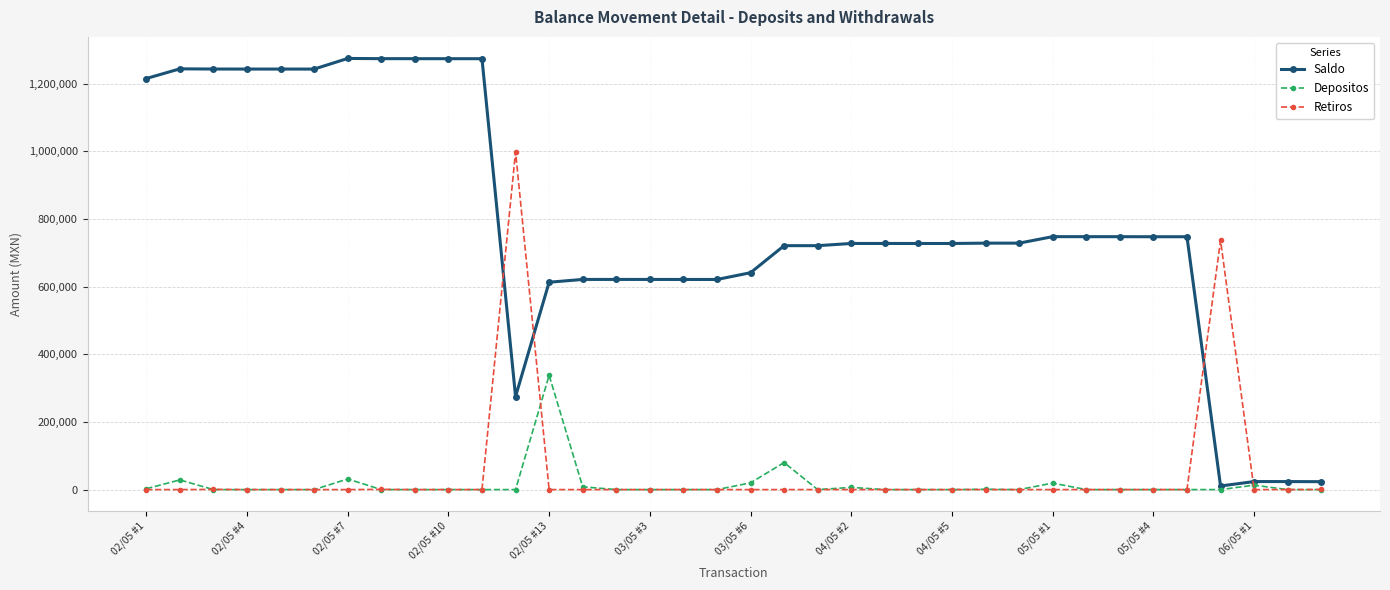

What is the greatest value displayed?

1274955.1